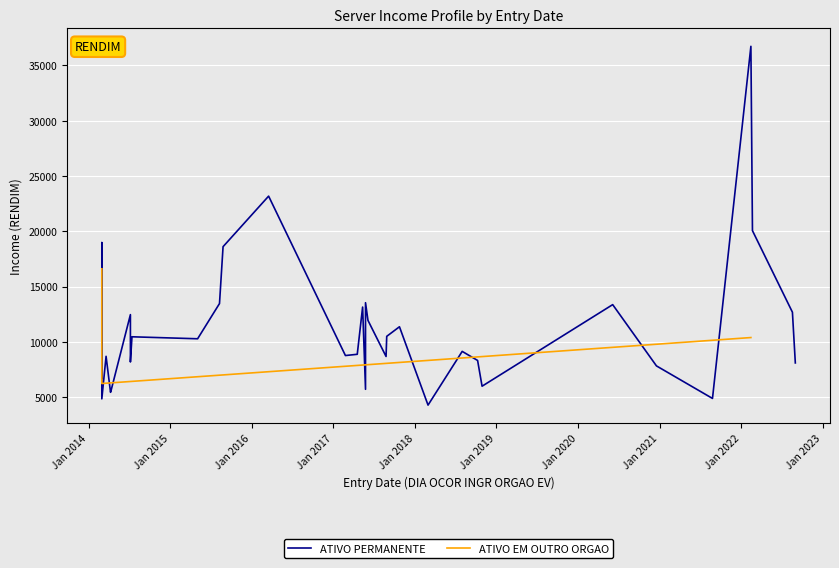

Rank the series by their average value, from lowest to highest.

ATIVO EM OUTRO ORGAO, ATIVO PERMANENTE